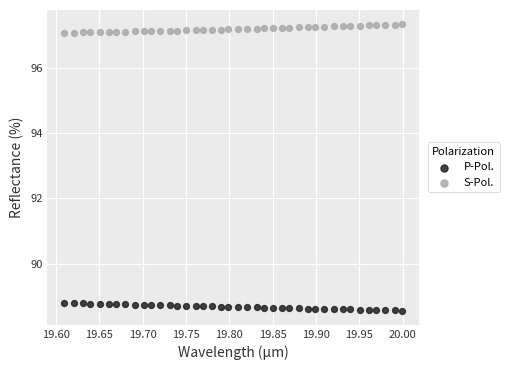

Across all data points, what is the range of Y values (max minus min)?

8.8